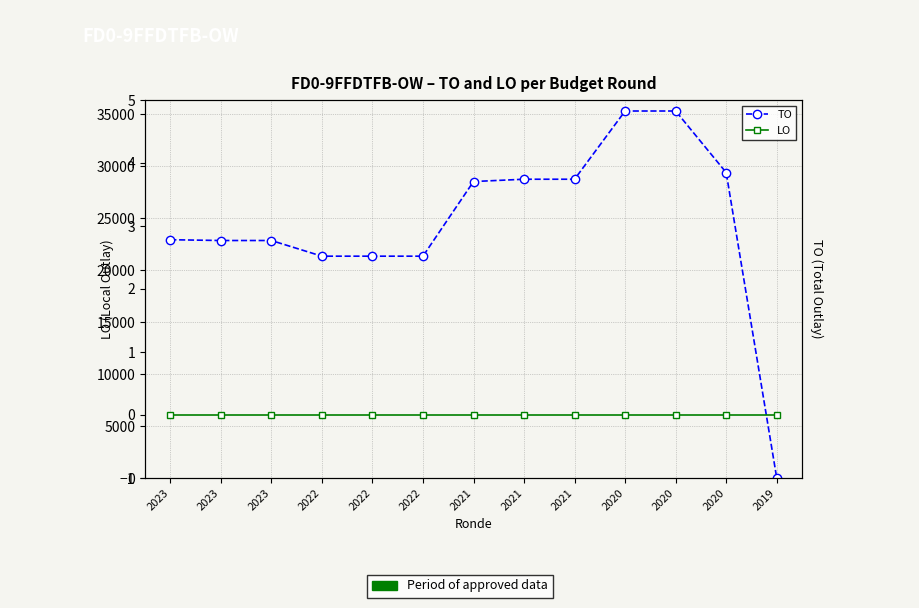

What value does the TO series have at 2022, to the nearest 10?

21340